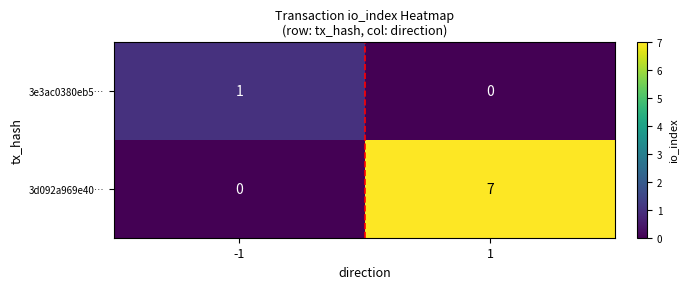

What is the sum of the 3d092a969e40… values at 1 and -1?

7